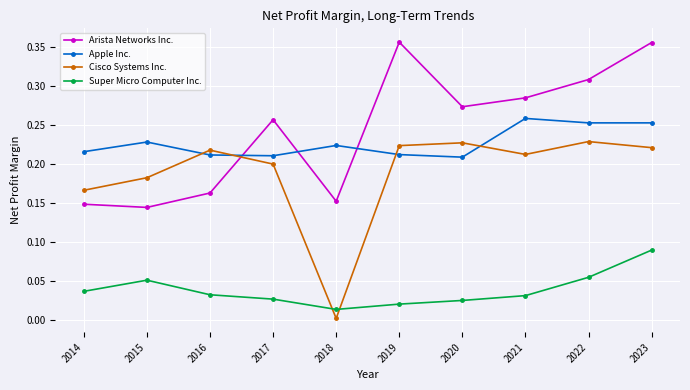

True or false: Arista Networks Inc. and Apple Inc. cross at least once.

True